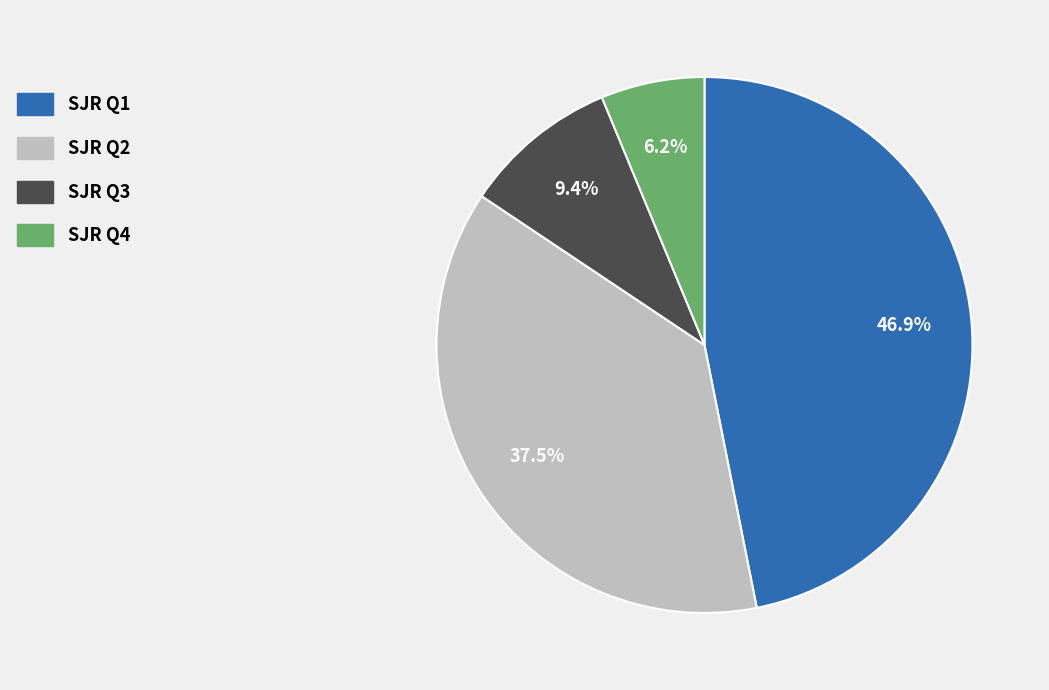

Is there a majority slice in this chart?

No